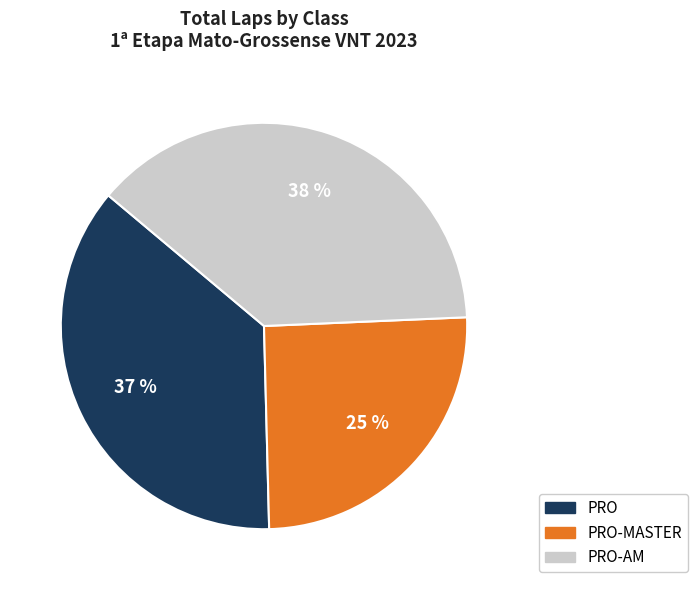

Is there any slice that represents more than half of the pie?

No